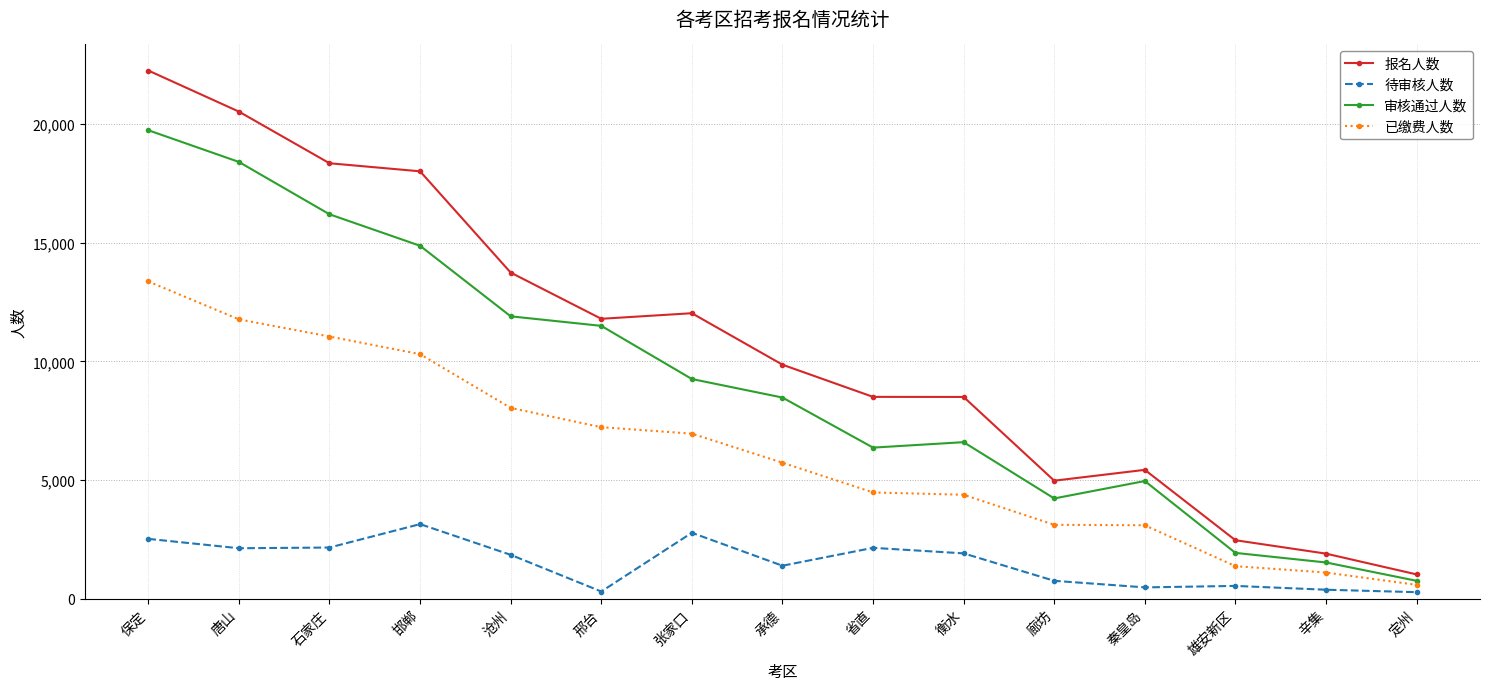

True or false: 已缴费人数 has a value of 4475 at 省直.

True